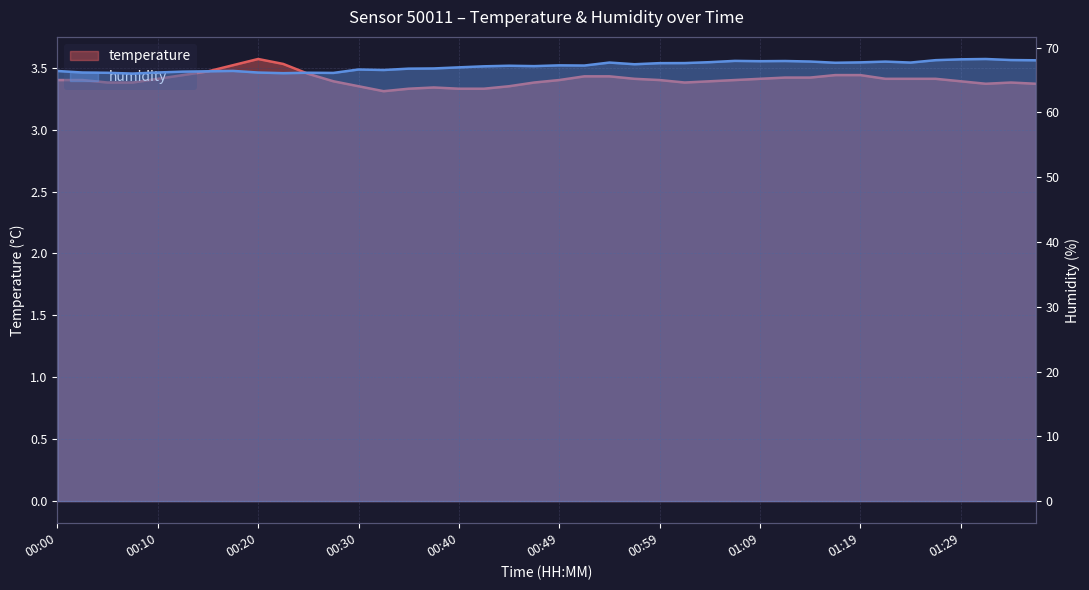

Is the value of humidity at 31 greater than the value of temperature at 19?

Yes